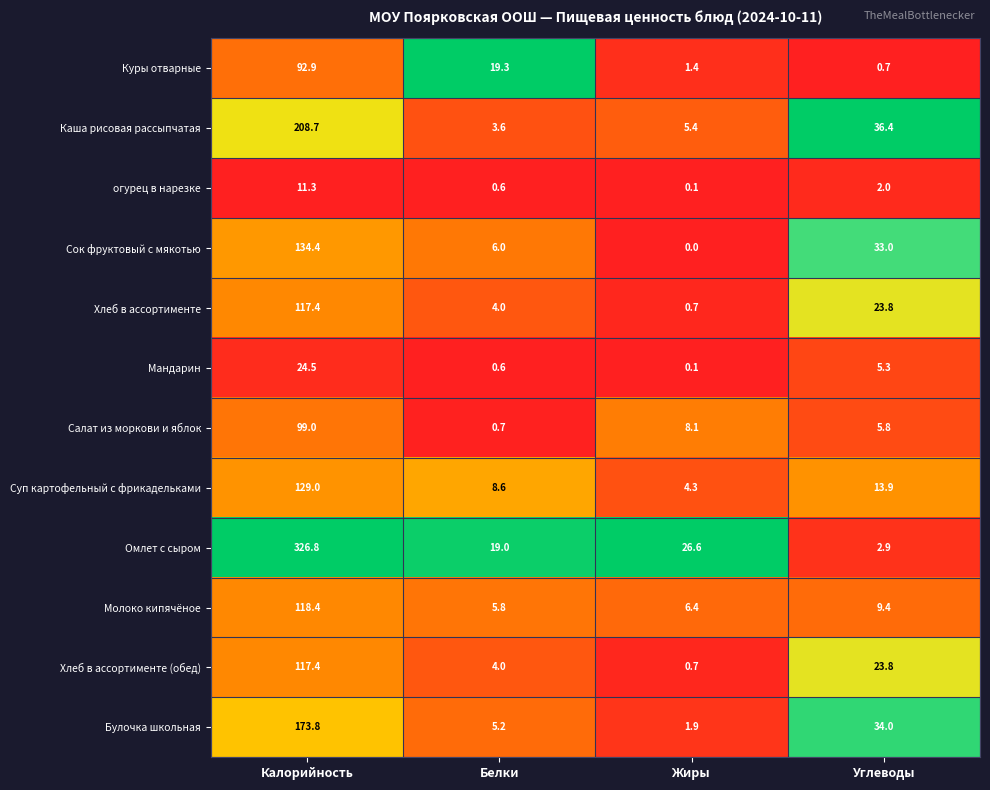

Rank the categories by Сок фруктовый с мякотью value from lowest to highest.

Жиры, Белки, Углеводы, Калорийность